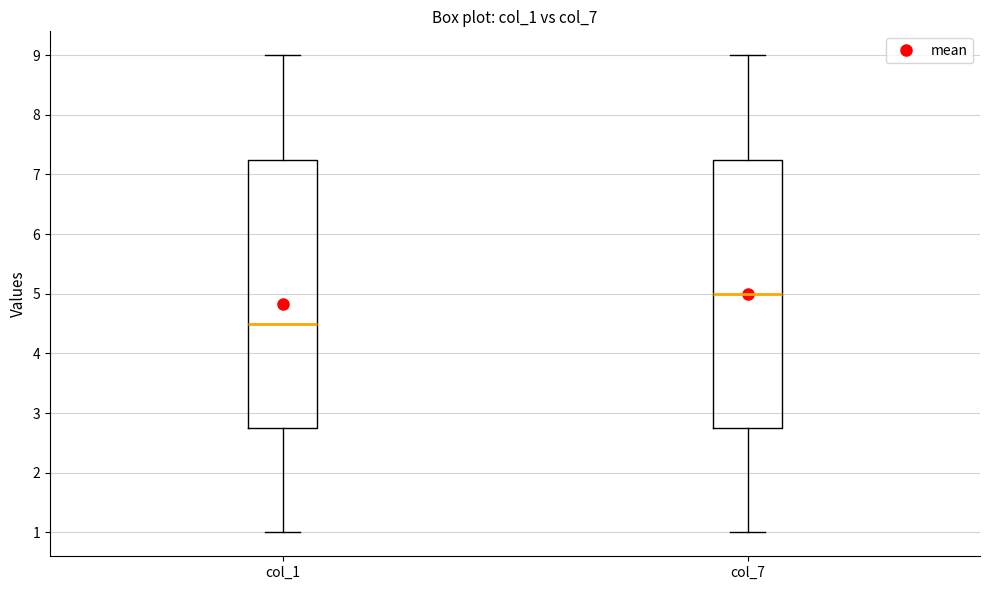

Reading left to right, read every box against the y-axis: the position of its median line, the range the box covers, and the ends of its whiskers. The values are not printed on the chart, so give them approximately, as read against the axis.

col_1: median 4.5, box 2.8 to 7.3, whiskers 1.0 to 9.0
col_7: median 5.0, box 2.8 to 7.3, whiskers 1.0 to 9.0